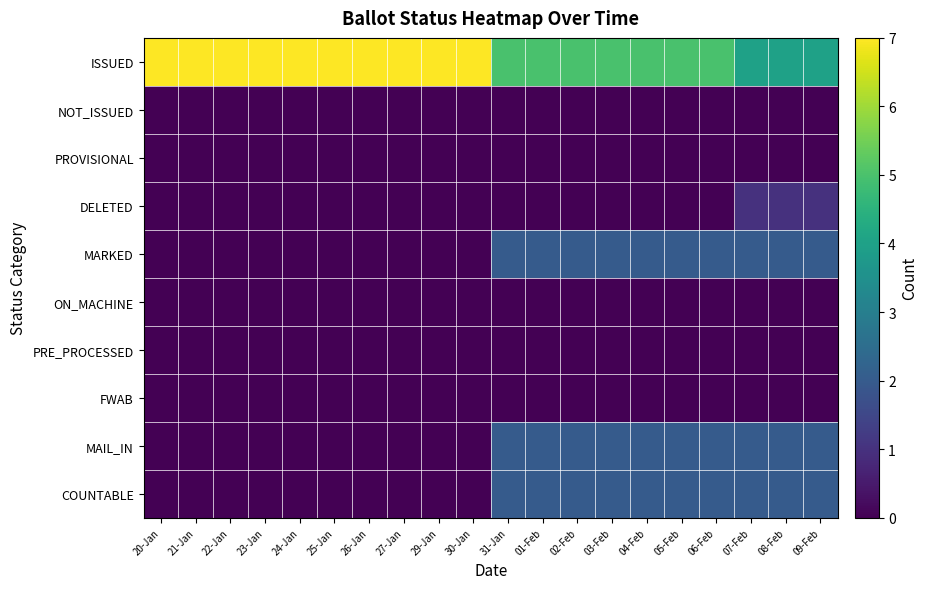

Reading right to left, list all the values displayed in this chart.

ISSUED: 09-Feb=4	08-Feb=4	07-Feb=4	06-Feb=5	05-Feb=5	04-Feb=5	03-Feb=5	02-Feb=5	01-Feb=5	31-Jan=5	30-Jan=7	29-Jan=7	27-Jan=7	26-Jan=7	25-Jan=7	24-Jan=7	23-Jan=7	22-Jan=7	21-Jan=7	20-Jan=7
NOT_ISSUED: 09-Feb=0	08-Feb=0	07-Feb=0	06-Feb=0	05-Feb=0	04-Feb=0	03-Feb=0	02-Feb=0	01-Feb=0	31-Jan=0	30-Jan=0	29-Jan=0	27-Jan=0	26-Jan=0	25-Jan=0	24-Jan=0	23-Jan=0	22-Jan=0	21-Jan=0	20-Jan=0
PROVISIONAL: 09-Feb=0	08-Feb=0	07-Feb=0	06-Feb=0	05-Feb=0	04-Feb=0	03-Feb=0	02-Feb=0	01-Feb=0	31-Jan=0	30-Jan=0	29-Jan=0	27-Jan=0	26-Jan=0	25-Jan=0	24-Jan=0	23-Jan=0	22-Jan=0	21-Jan=0	20-Jan=0
DELETED: 09-Feb=1	08-Feb=1	07-Feb=1	06-Feb=0	05-Feb=0	04-Feb=0	03-Feb=0	02-Feb=0	01-Feb=0	31-Jan=0	30-Jan=0	29-Jan=0	27-Jan=0	26-Jan=0	25-Jan=0	24-Jan=0	23-Jan=0	22-Jan=0	21-Jan=0	20-Jan=0
MARKED: 09-Feb=2	08-Feb=2	07-Feb=2	06-Feb=2	05-Feb=2	04-Feb=2	03-Feb=2	02-Feb=2	01-Feb=2	31-Jan=2	30-Jan=0	29-Jan=0	27-Jan=0	26-Jan=0	25-Jan=0	24-Jan=0	23-Jan=0	22-Jan=0	21-Jan=0	20-Jan=0
ON_MACHINE: 09-Feb=0	08-Feb=0	07-Feb=0	06-Feb=0	05-Feb=0	04-Feb=0	03-Feb=0	02-Feb=0	01-Feb=0	31-Jan=0	30-Jan=0	29-Jan=0	27-Jan=0	26-Jan=0	25-Jan=0	24-Jan=0	23-Jan=0	22-Jan=0	21-Jan=0	20-Jan=0
PRE_PROCESSED: 09-Feb=0	08-Feb=0	07-Feb=0	06-Feb=0	05-Feb=0	04-Feb=0	03-Feb=0	02-Feb=0	01-Feb=0	31-Jan=0	30-Jan=0	29-Jan=0	27-Jan=0	26-Jan=0	25-Jan=0	24-Jan=0	23-Jan=0	22-Jan=0	21-Jan=0	20-Jan=0
FWAB: 09-Feb=0	08-Feb=0	07-Feb=0	06-Feb=0	05-Feb=0	04-Feb=0	03-Feb=0	02-Feb=0	01-Feb=0	31-Jan=0	30-Jan=0	29-Jan=0	27-Jan=0	26-Jan=0	25-Jan=0	24-Jan=0	23-Jan=0	22-Jan=0	21-Jan=0	20-Jan=0
MAIL_IN: 09-Feb=2	08-Feb=2	07-Feb=2	06-Feb=2	05-Feb=2	04-Feb=2	03-Feb=2	02-Feb=2	01-Feb=2	31-Jan=2	30-Jan=0	29-Jan=0	27-Jan=0	26-Jan=0	25-Jan=0	24-Jan=0	23-Jan=0	22-Jan=0	21-Jan=0	20-Jan=0
COUNTABLE: 09-Feb=2	08-Feb=2	07-Feb=2	06-Feb=2	05-Feb=2	04-Feb=2	03-Feb=2	02-Feb=2	01-Feb=2	31-Jan=2	30-Jan=0	29-Jan=0	27-Jan=0	26-Jan=0	25-Jan=0	24-Jan=0	23-Jan=0	22-Jan=0	21-Jan=0	20-Jan=0